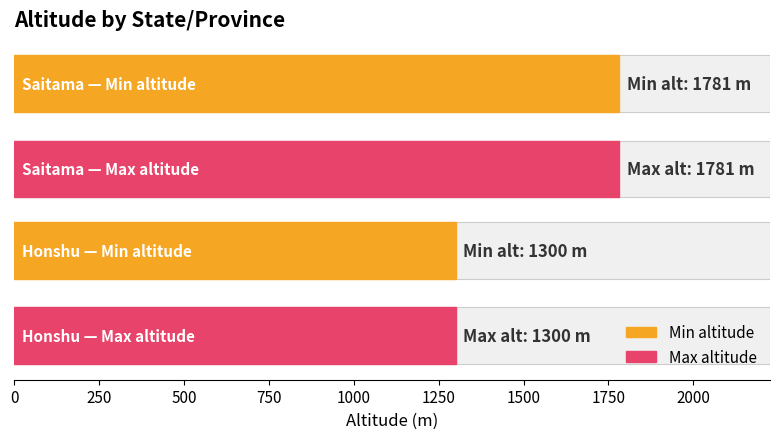

Does the chart contain any negative values?

No